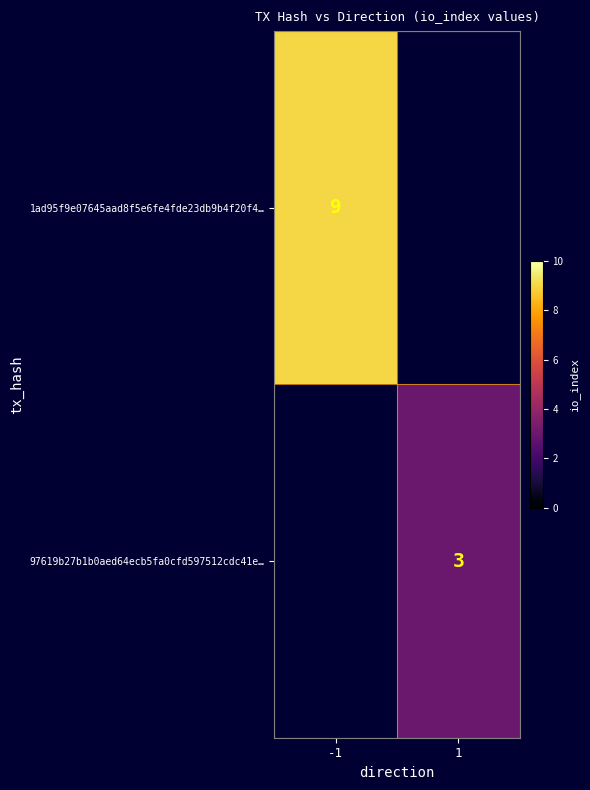

Is it true that 1ad95f9e07645aad8f5e6fe4fde23db9b4f20f4… equals 2.2 at -1?

False